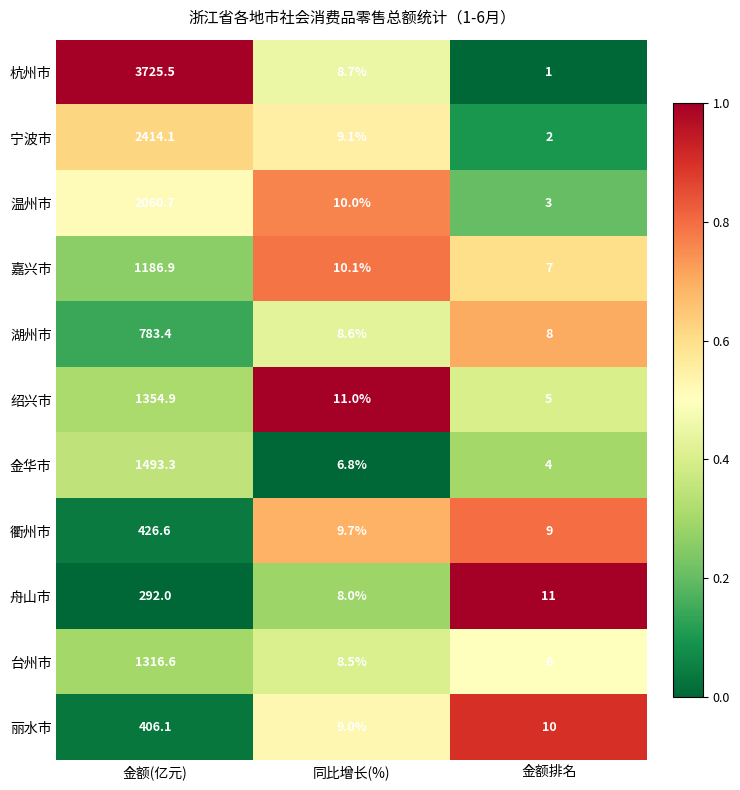

What is the sum of all 嘉兴市 values?

1204.0